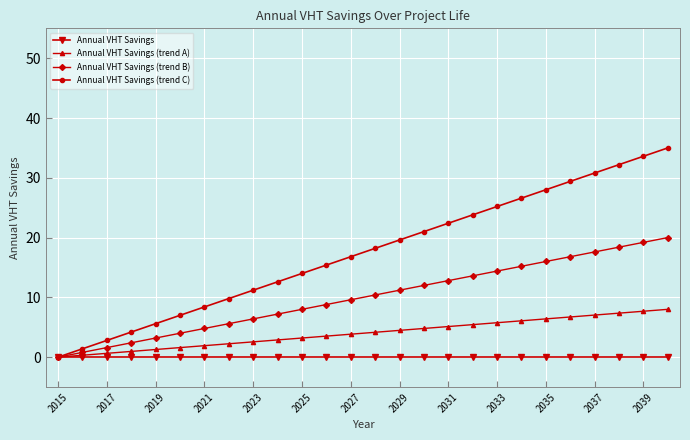

Rank the series by their maximum value, from highest to lowest.

Annual VHT Savings (trend C), Annual VHT Savings (trend B), Annual VHT Savings (trend A), Annual VHT Savings